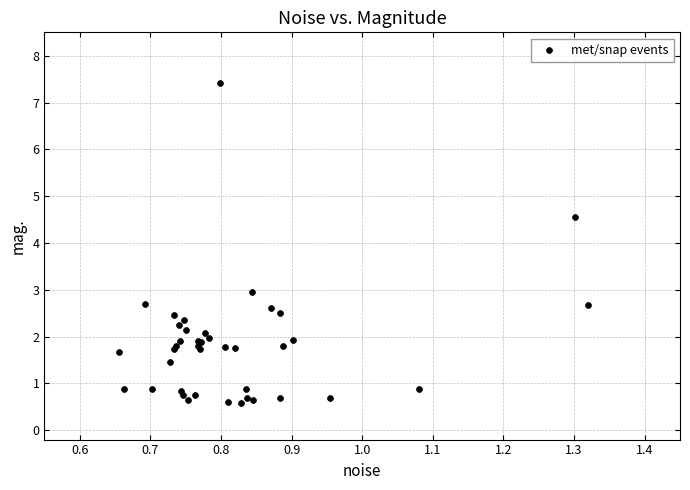

What Y value in the scatter plot is closest to 4?

4.6